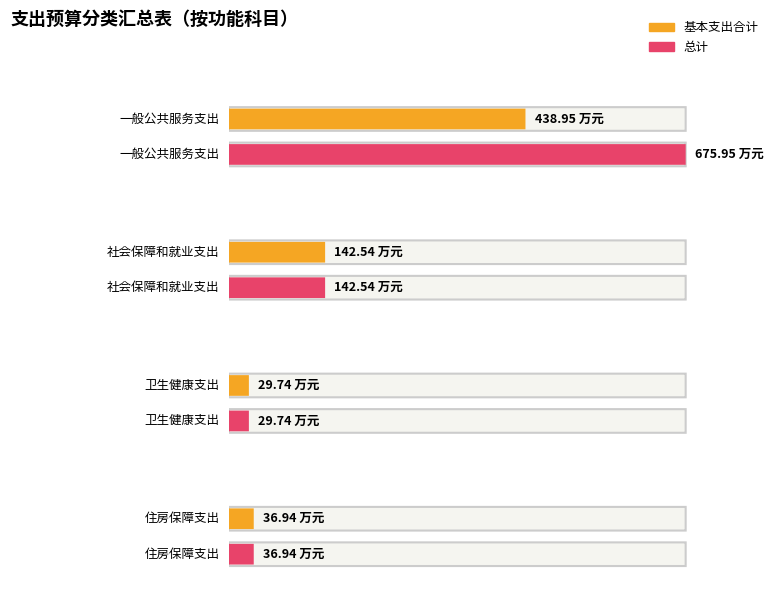

What is the label of the 2nd bar from the left?

社会保障和就业支出